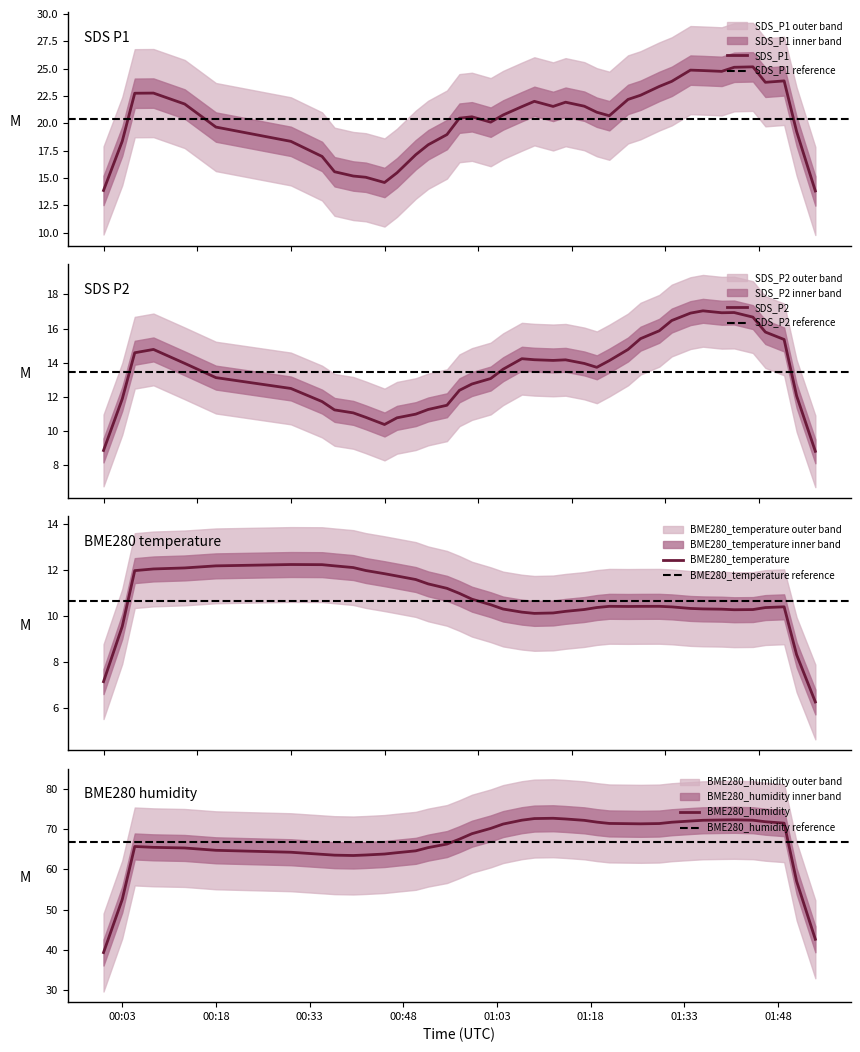

True or false: SDS_P1 has a value of 15.3 at 11.

True